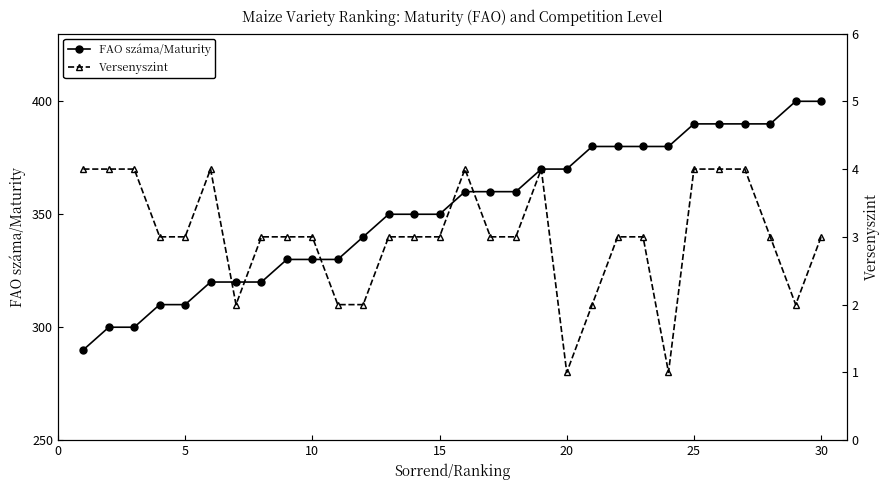

Reading left to right, extract all data points from this chart.

FAO száma/Maturity: 290	300	300	310	310	320	320	320	330	330	330	340	350	350	350	360	360	360	370	370	380	380	380	380	390	390	390	390	400	400
Versenyszint: 4	4	4	3	3	4	2	3	3	3	2	2	3	3	3	4	3	3	4	1	2	3	3	1	4	4	4	3	2	3